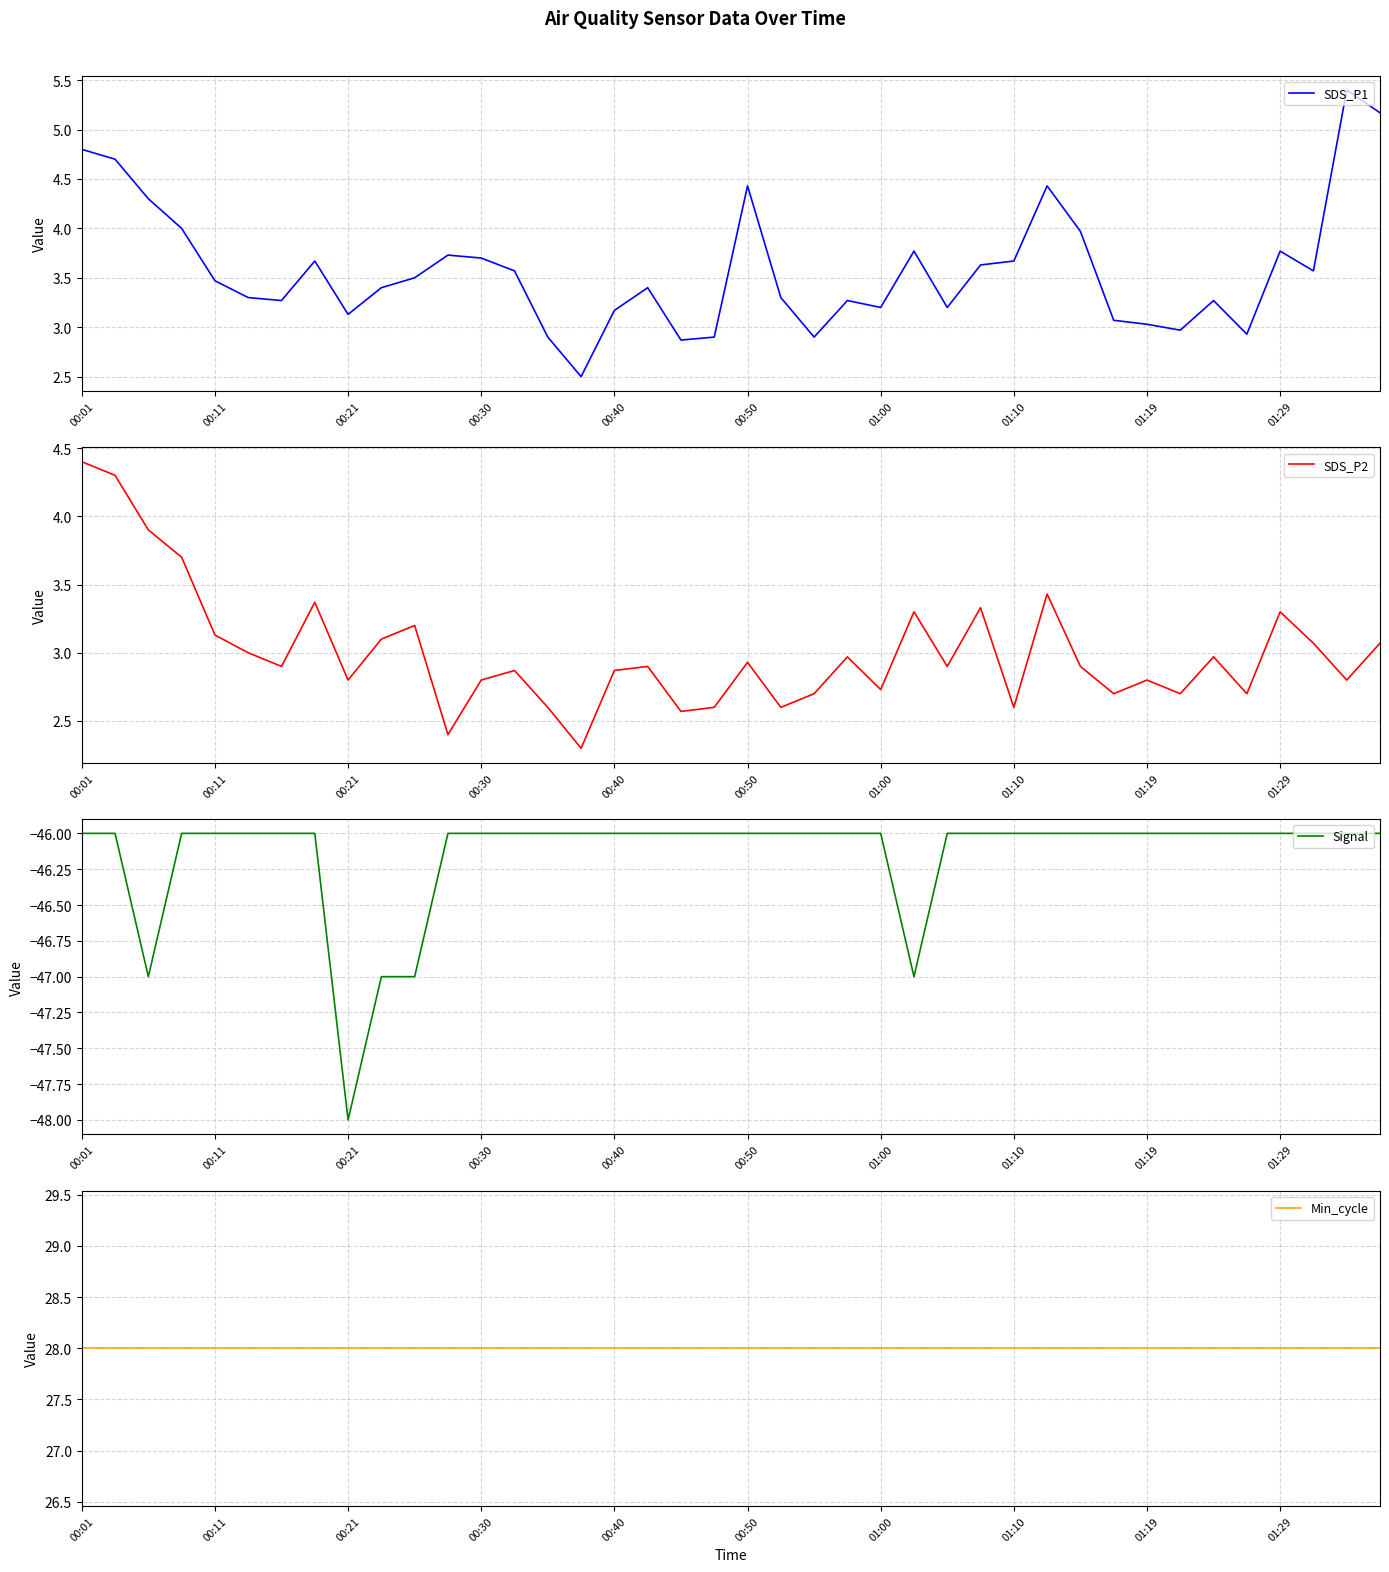

What is the average value of the Min_cycle series?

28.0